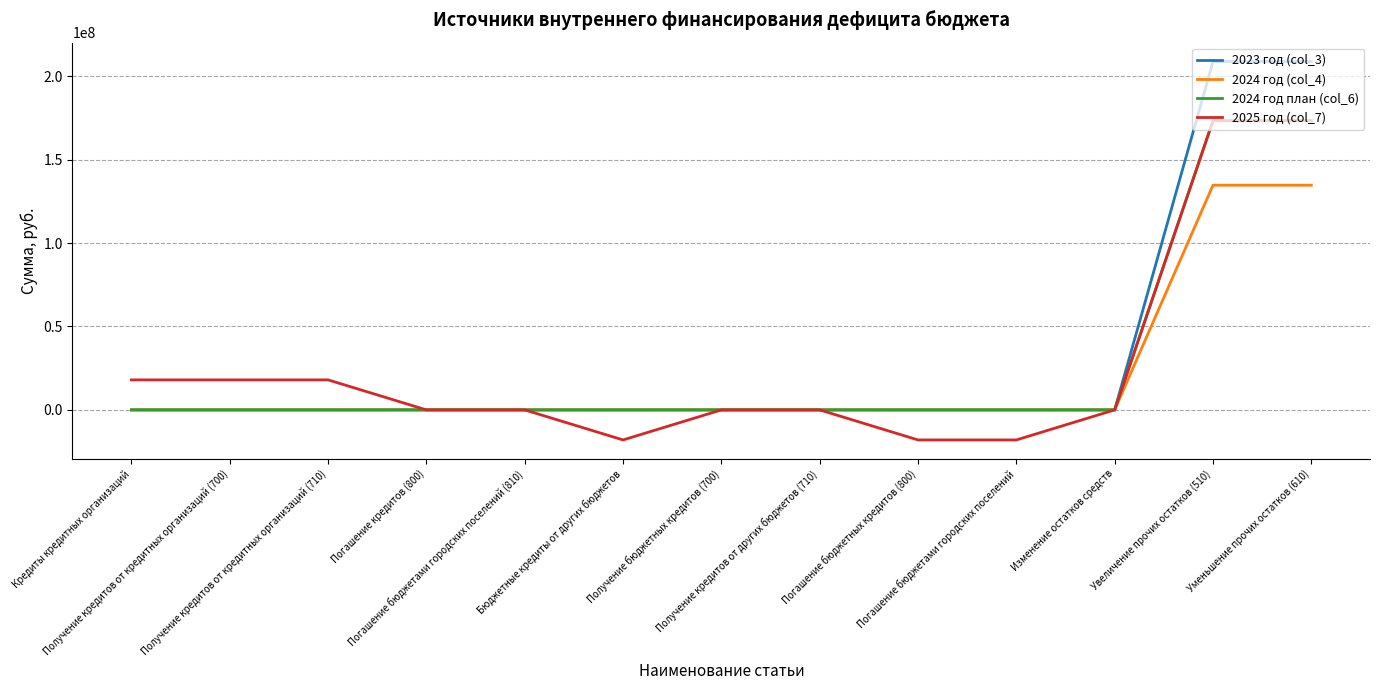

Which series has the largest range (max minus min)?

2023 год (col_3)